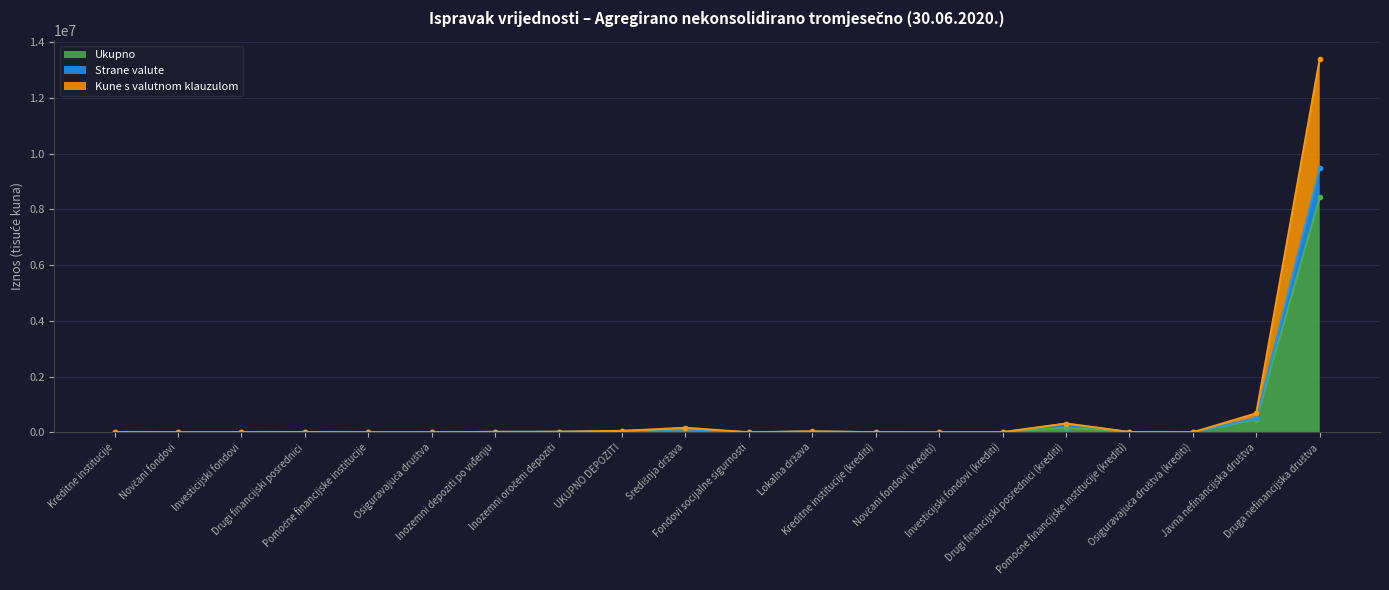

The value of Kune s valutnom klauzulom at Javna nefinancijska društva is 679732. True or false?

True